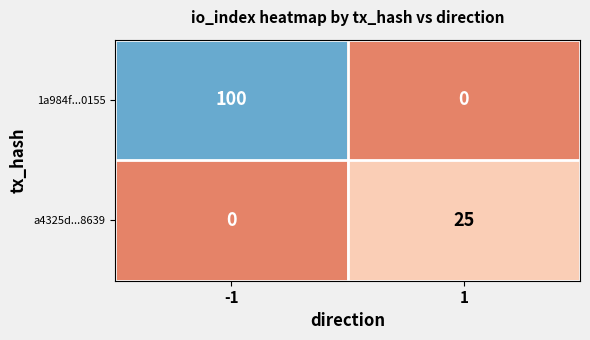

At which category is the sum across all series the highest?

-1